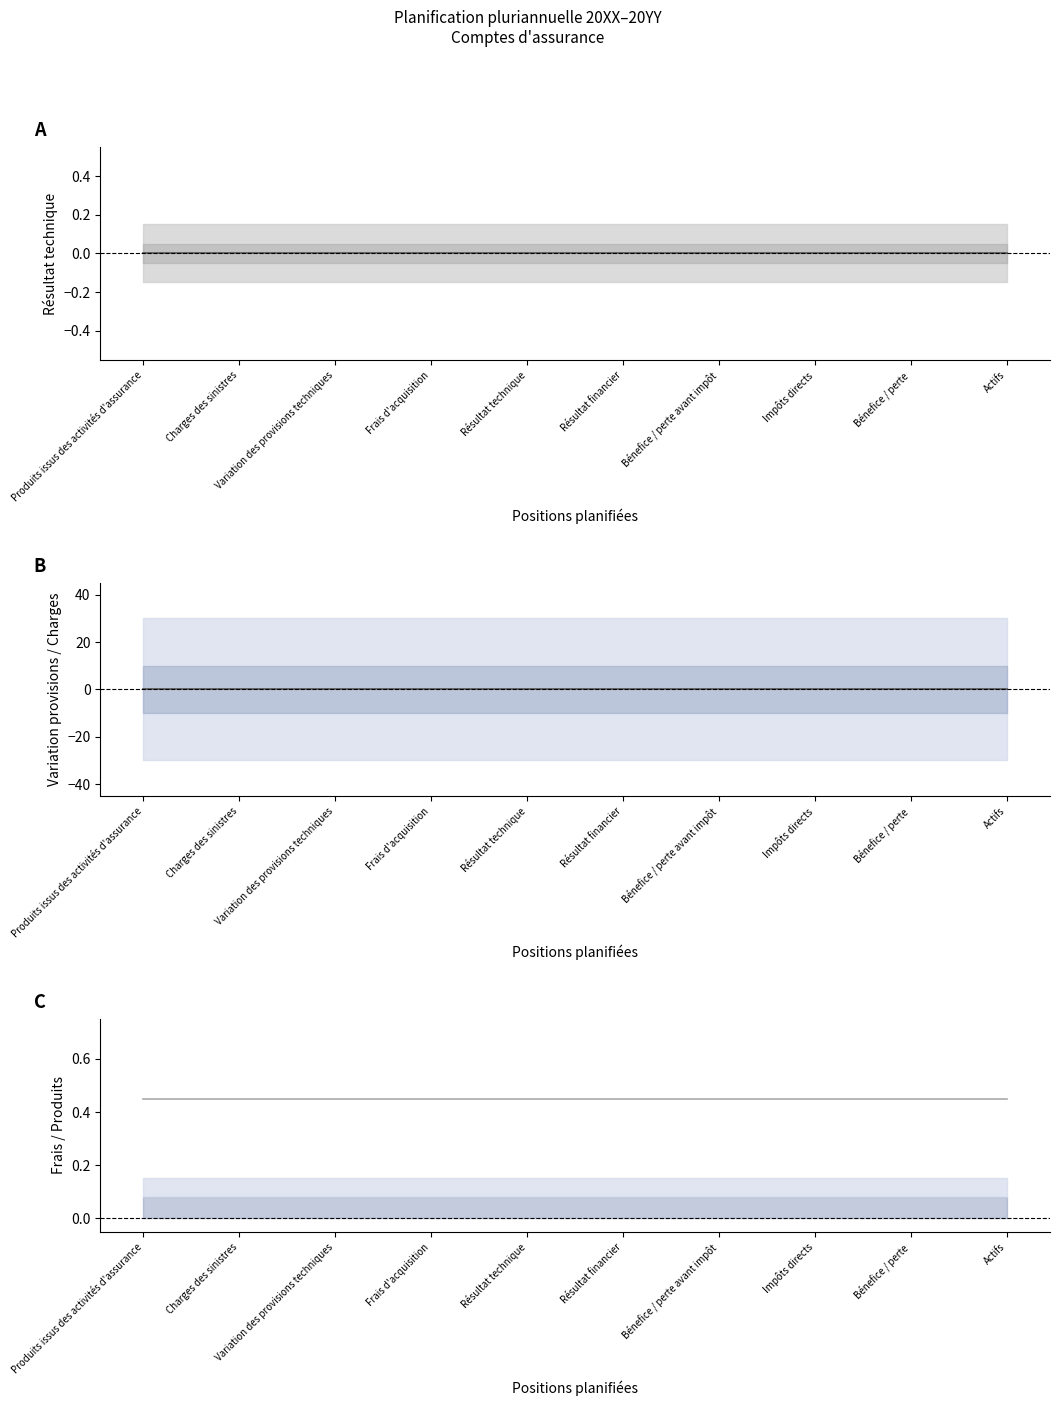

What is the lowest value of the Produits activité series?

0.5